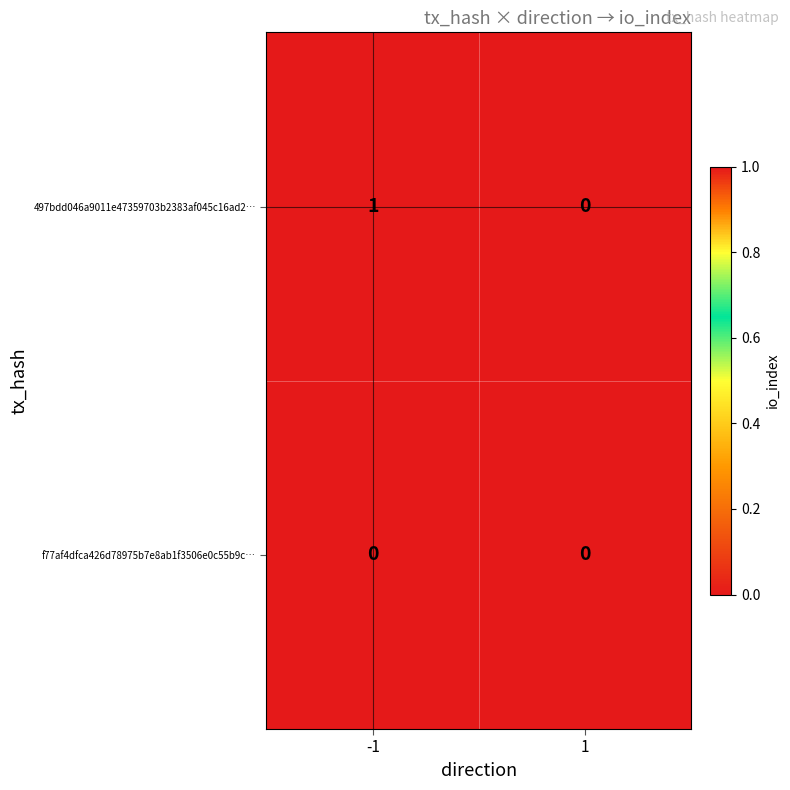

Which series has the largest total across all categories?

497bdd046a9011e47359703b2383af045c16ad2…